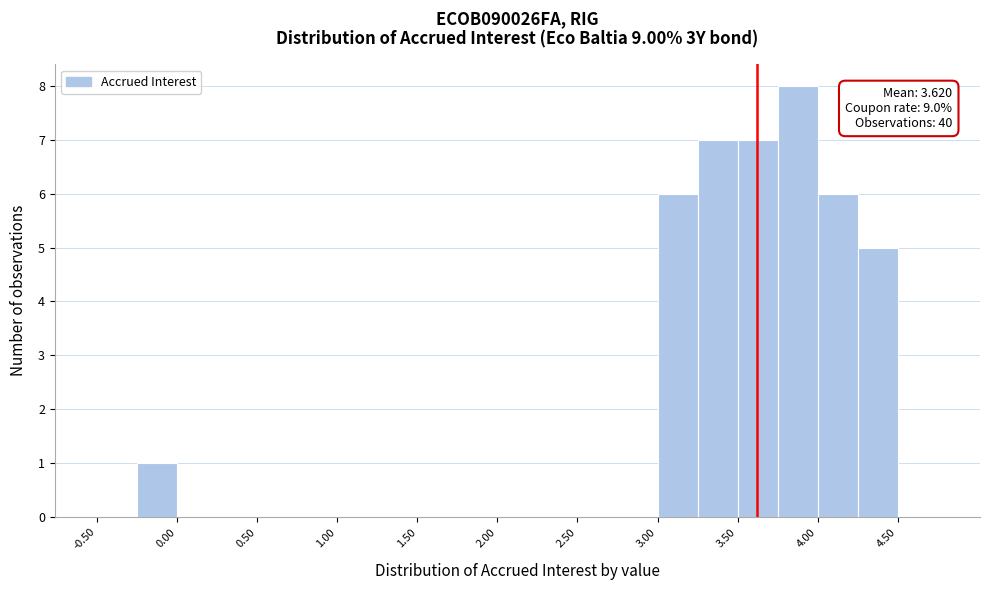

Which range on the x-axis has the tallest bar?

3.75 to 4.00